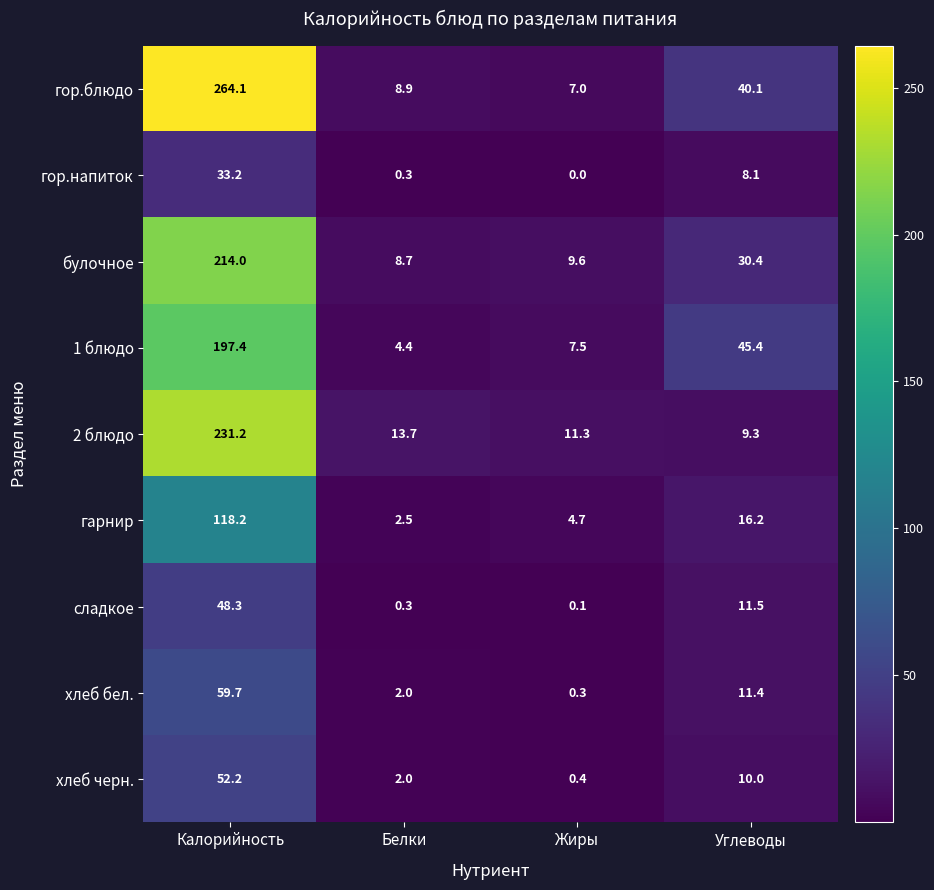

At which category is the sum across all series the highest?

Калорийность